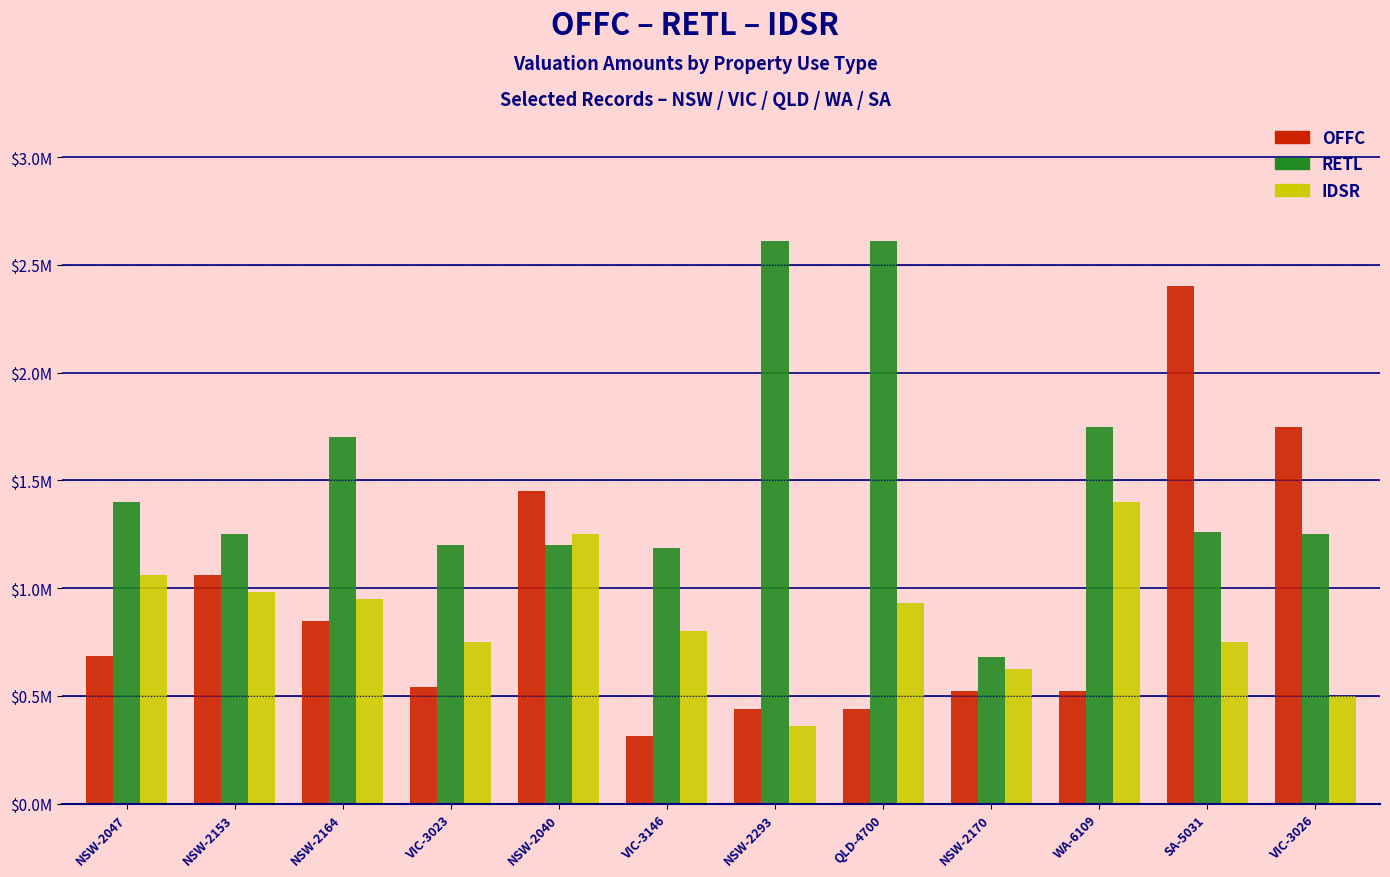

The IDSR series shows 950000 at NSW-2164. True or false?

True